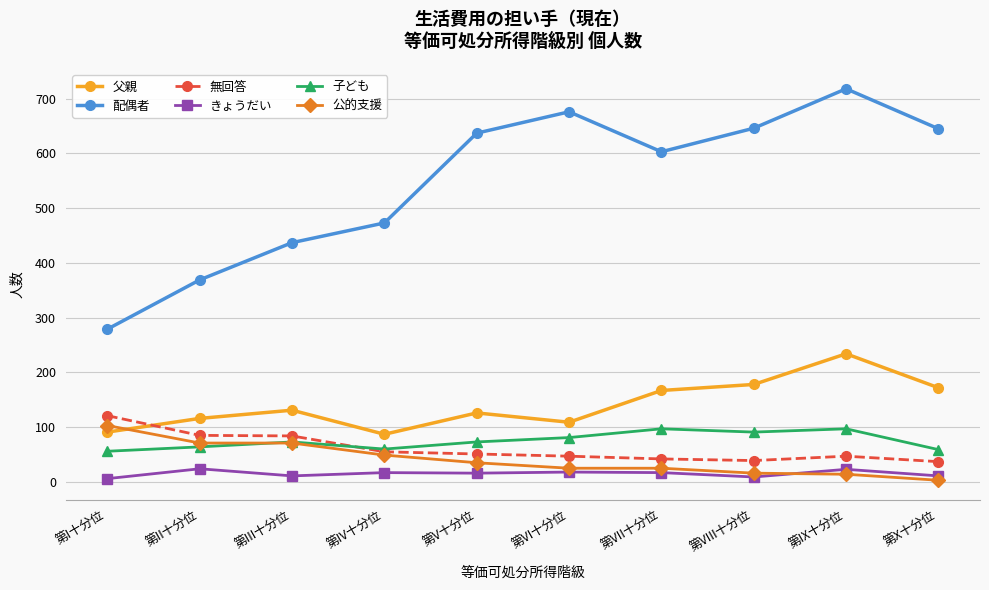

Which category has the highest value across all series?

第IX十分位